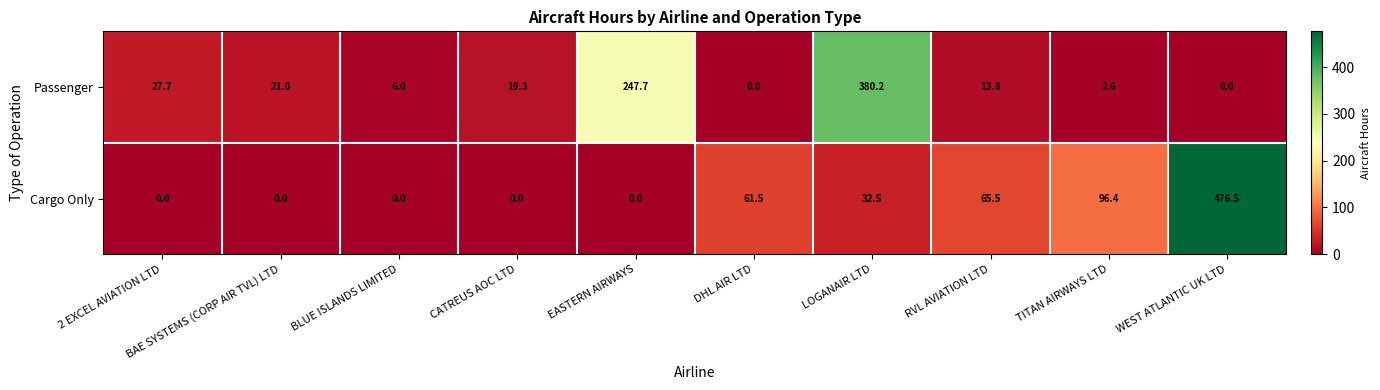

What is the average value of the Cargo Only series?

73.2